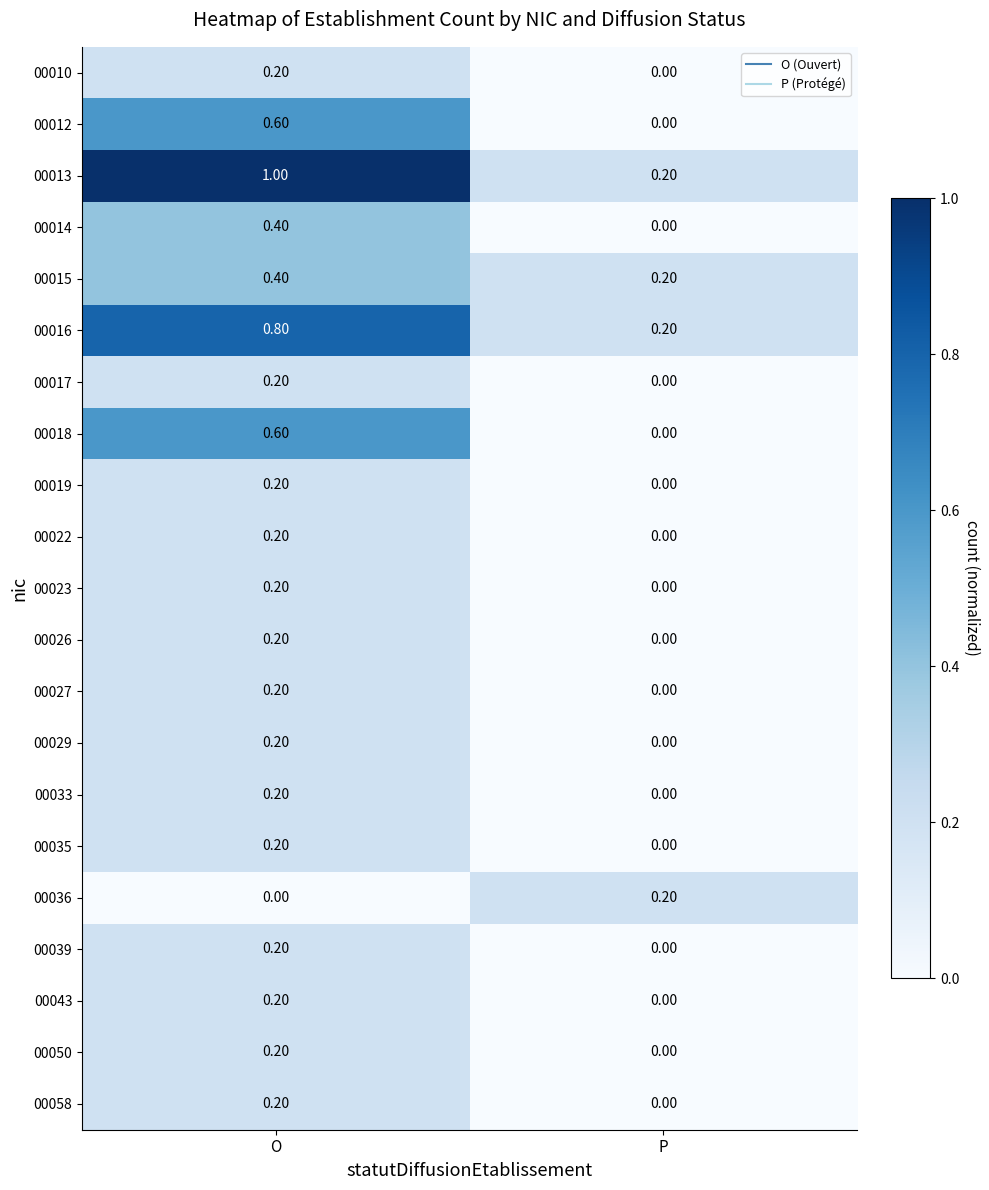

List the labels in order of 00016 value, largest first.

O, P